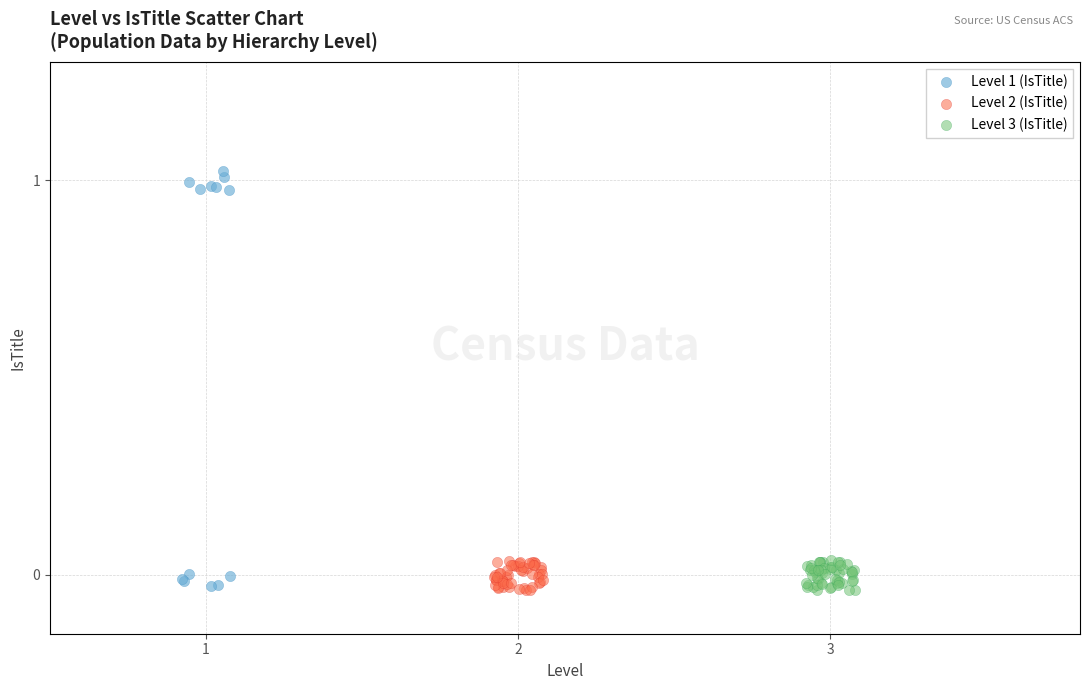

Which series has the widest spread of Y values?

Level 1 (IsTitle)